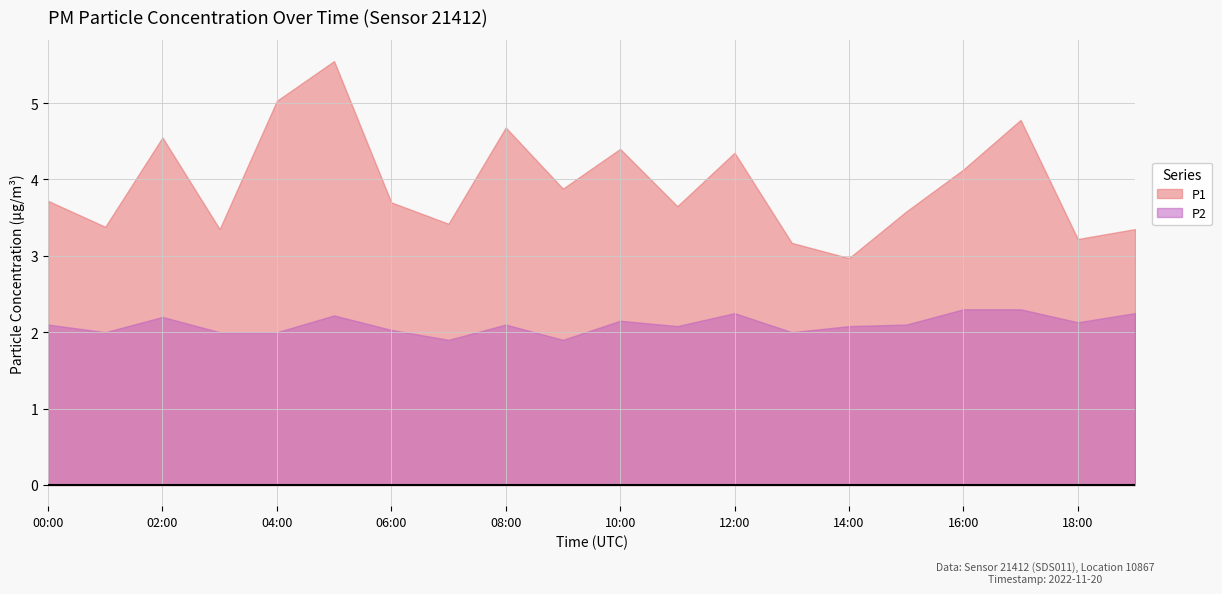

At which category is the sum across all series the highest?

05:00